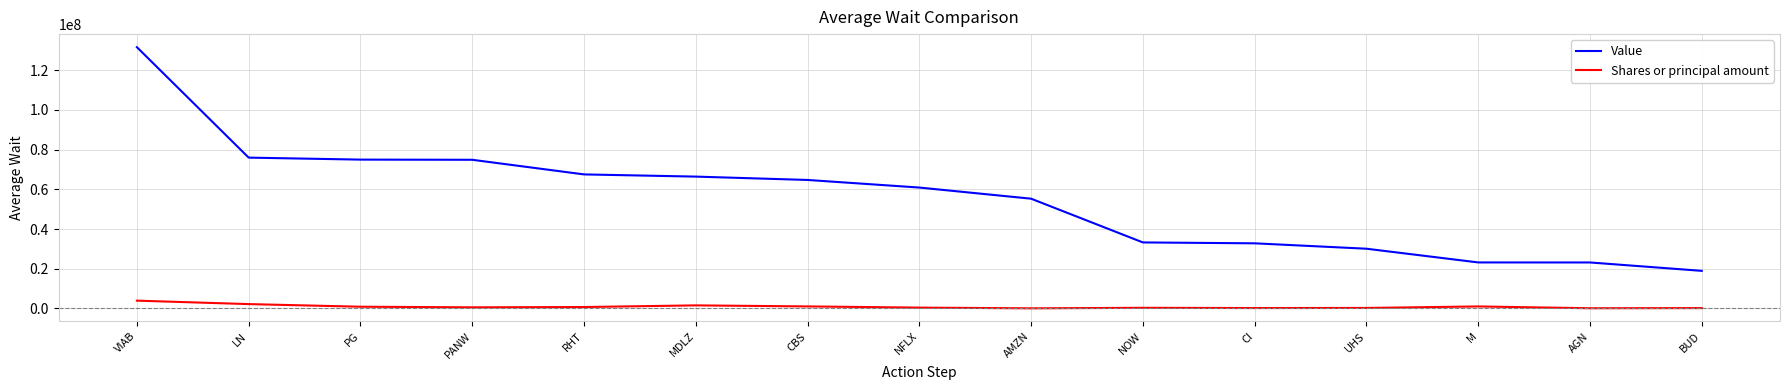

At which label does Value first exceed 60912000?

VIAB